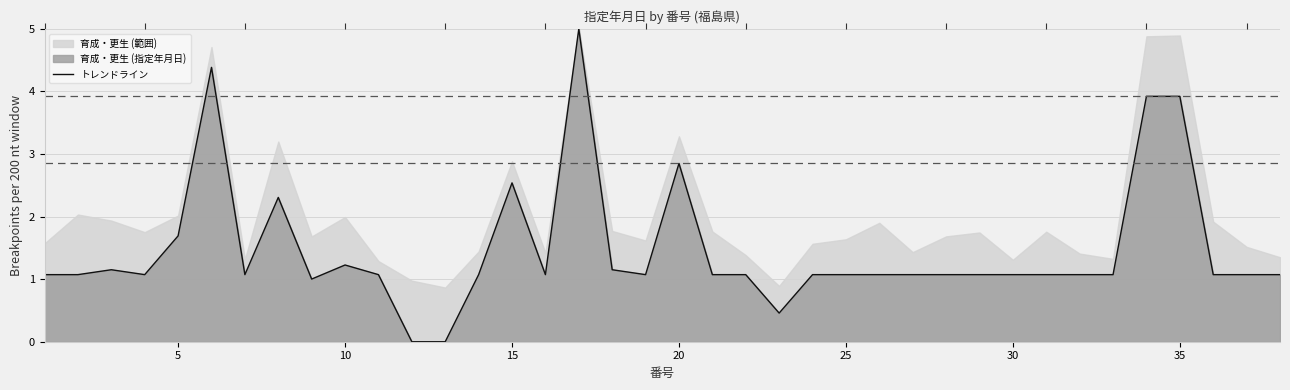

What is the highest value of the トレンドライン series?

5.0